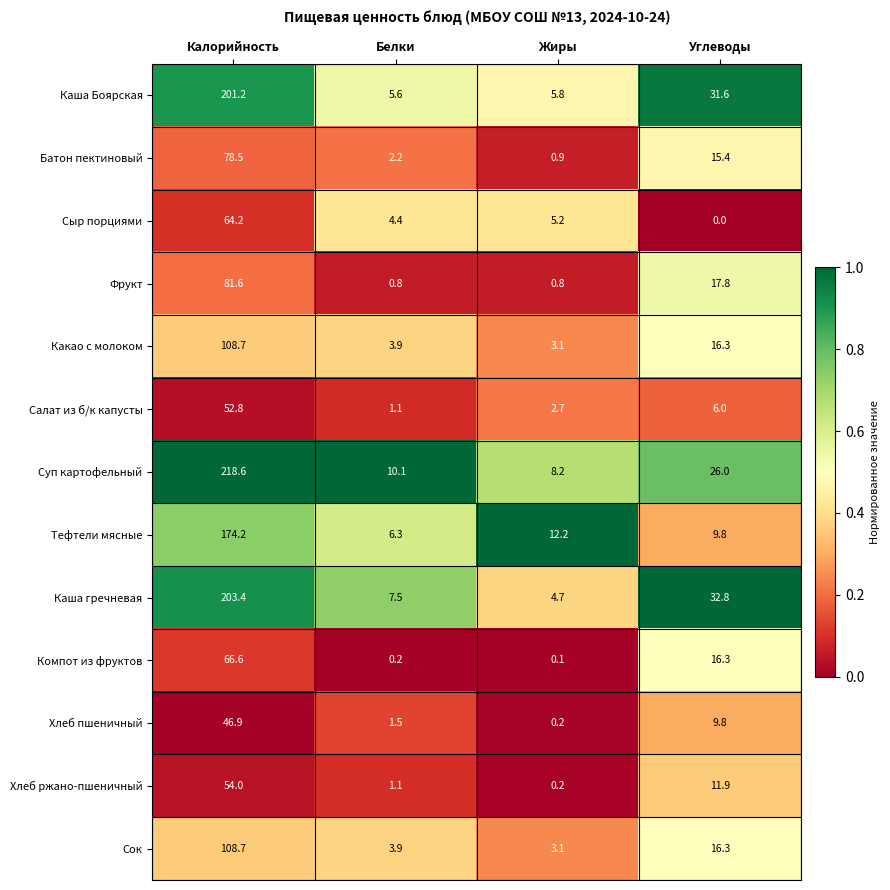

Rank the categories by Компот из фруктов value from highest to lowest.

Калорийность, Углеводы, Белки, Жиры